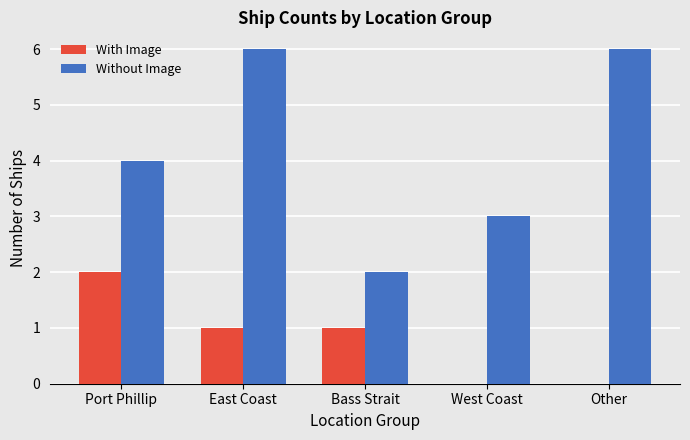

What is the sum of all Without Image values?

21